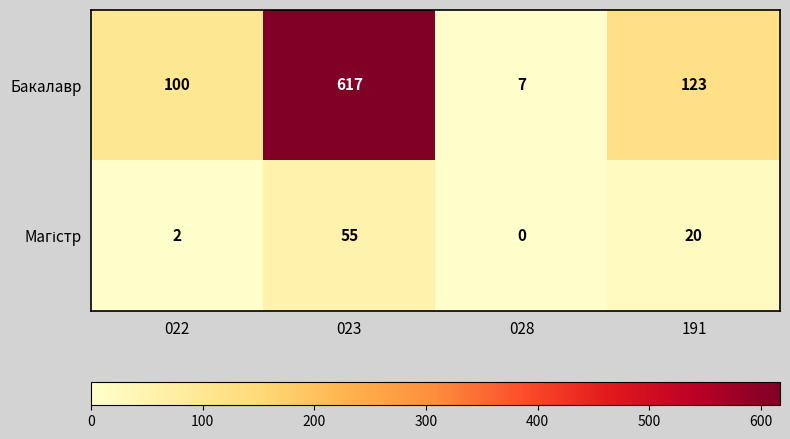

What is the difference between the maximum and minimum values in the Бакалавр series?

610